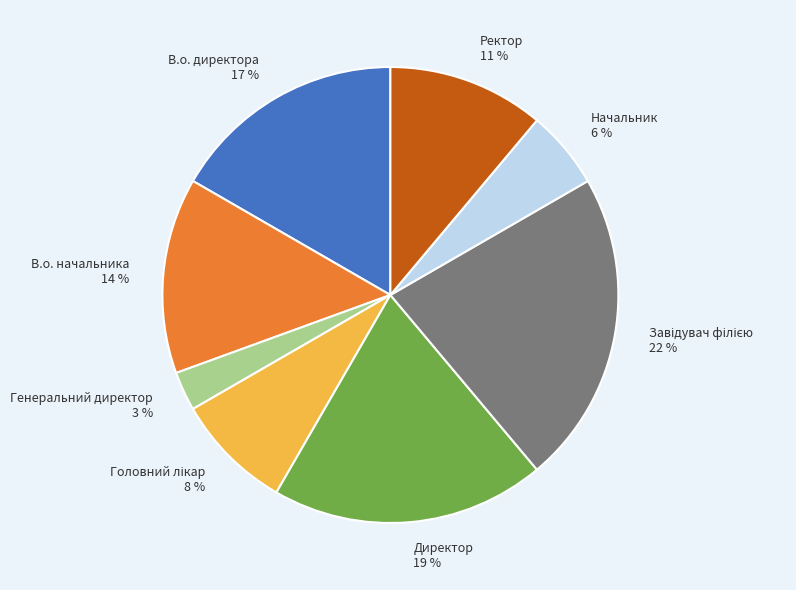

Which slice is the smallest?

Генеральний директор